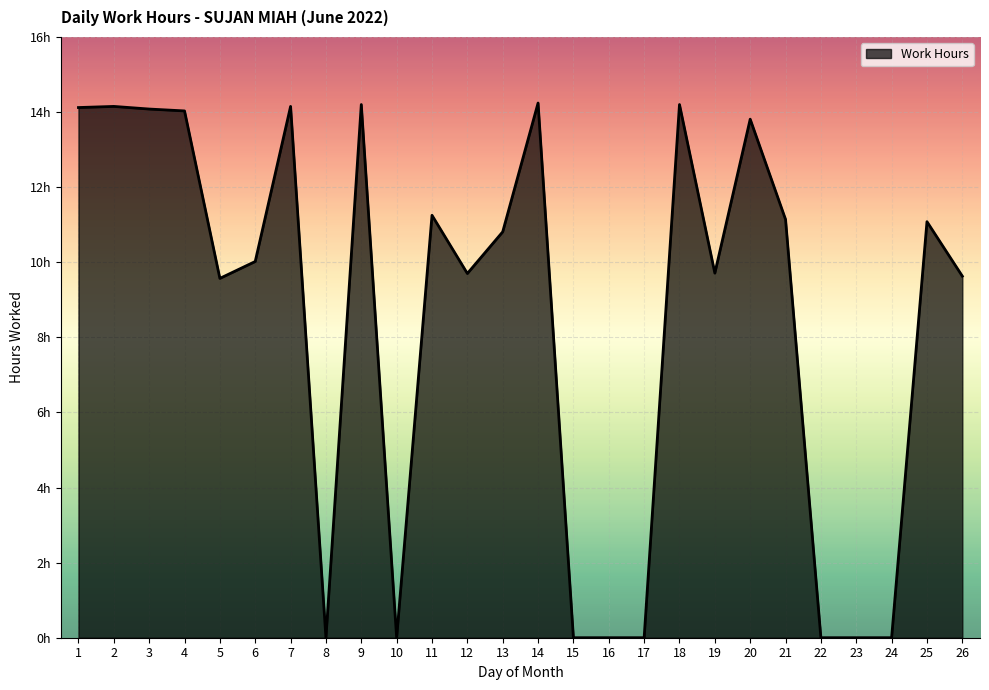

The value at 7 is 14.2. True or false?

True